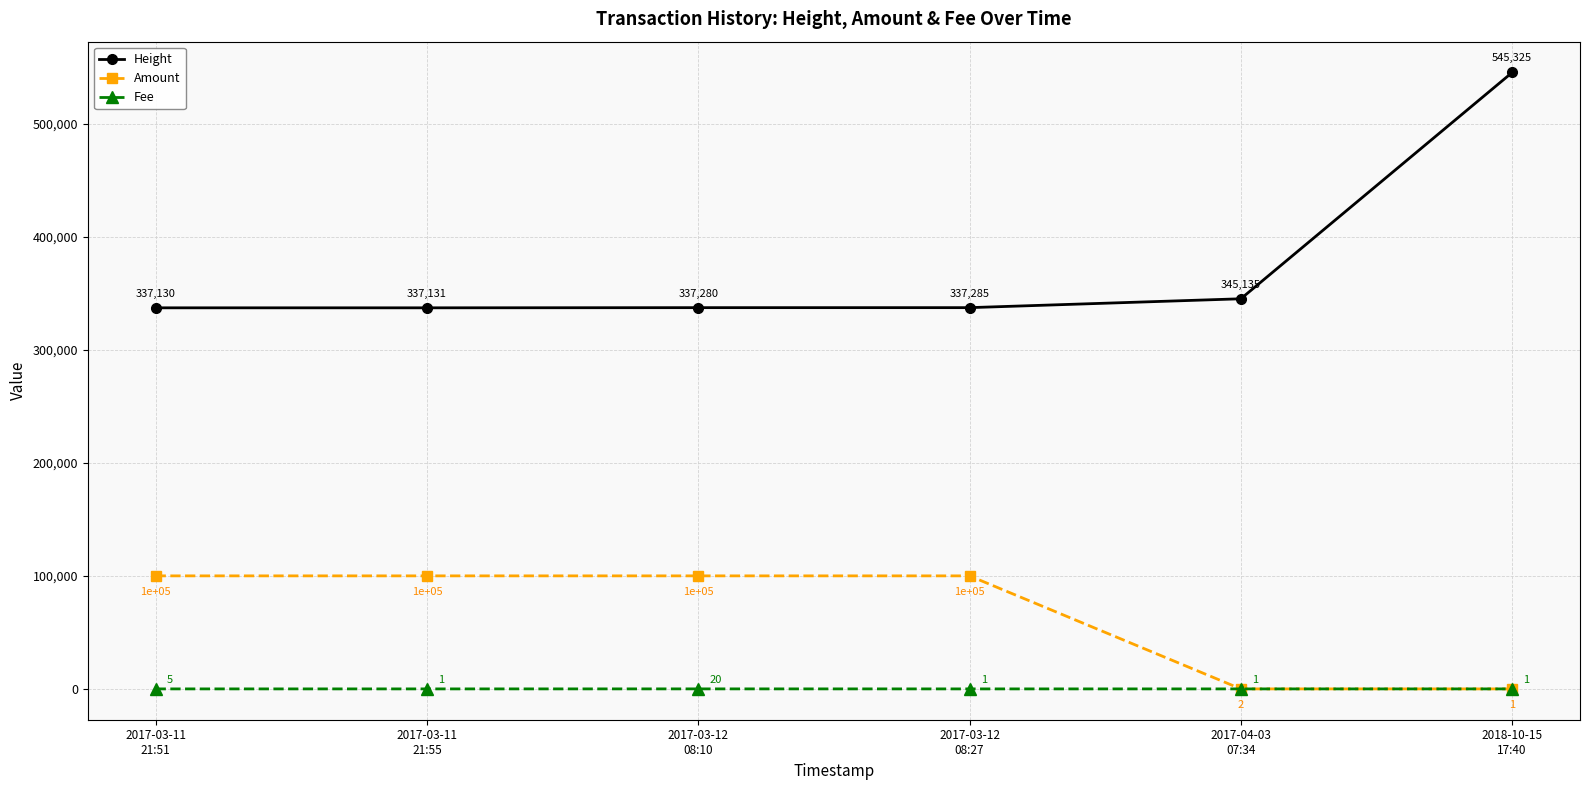

What is the label of the 6th point from the left?

2018-10-15
17:40